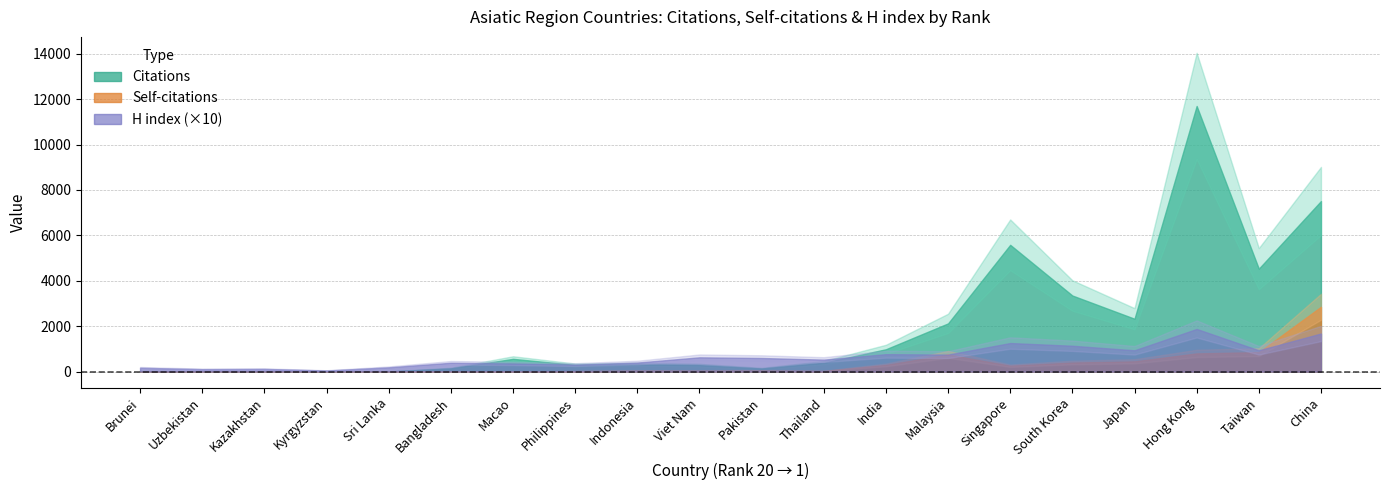

True or false: Self-citations has more than 0 interior local peaks.

True